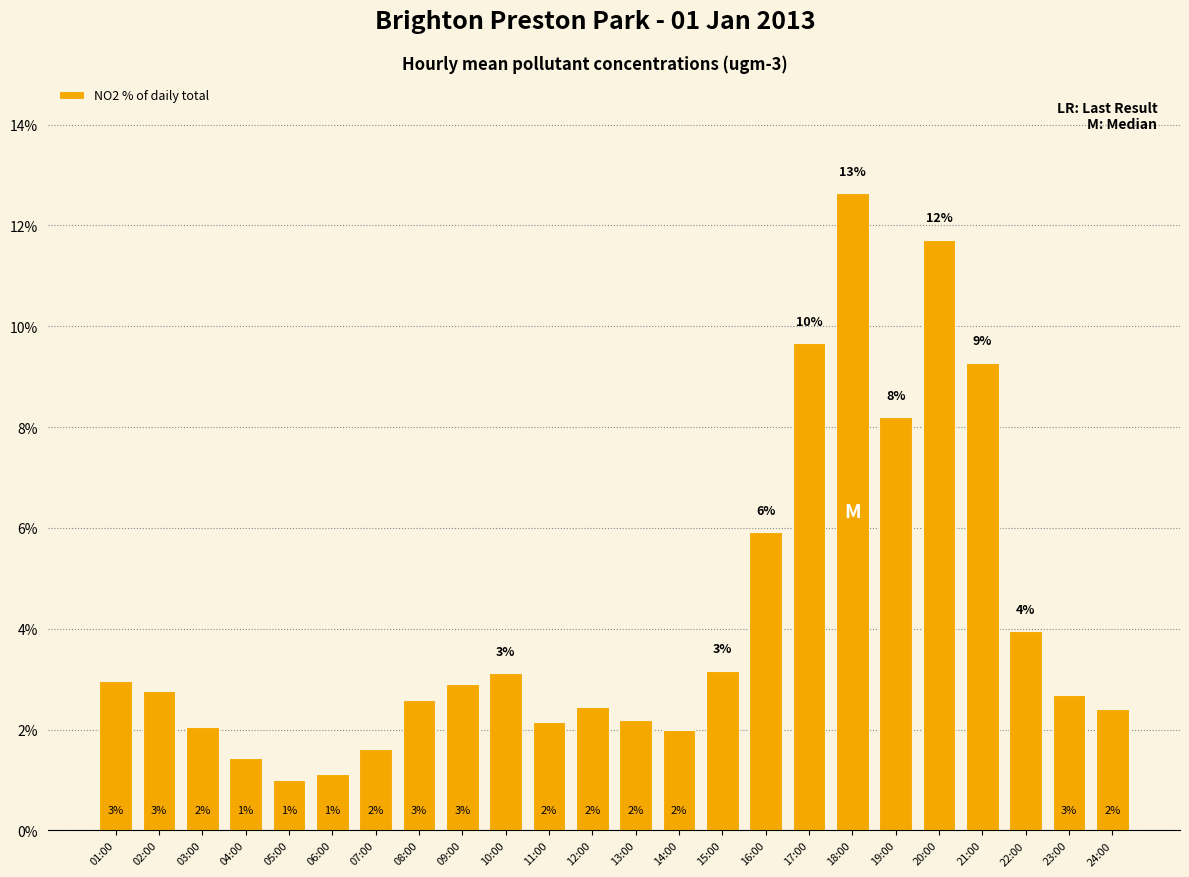

At which label is the value closest to 6?

16:00